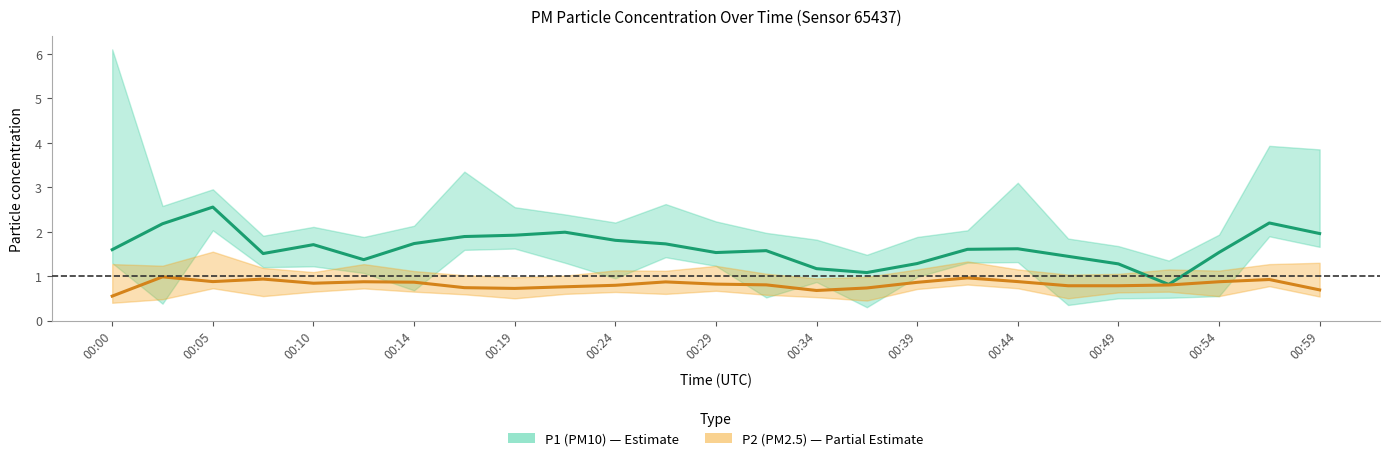

Where is P2 (PM2.5) nearest to the value 0?

00:00